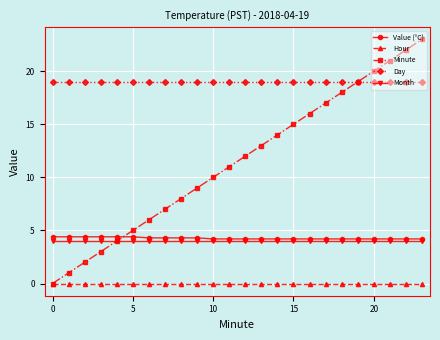

Which series has the widest spread of values?

Minute